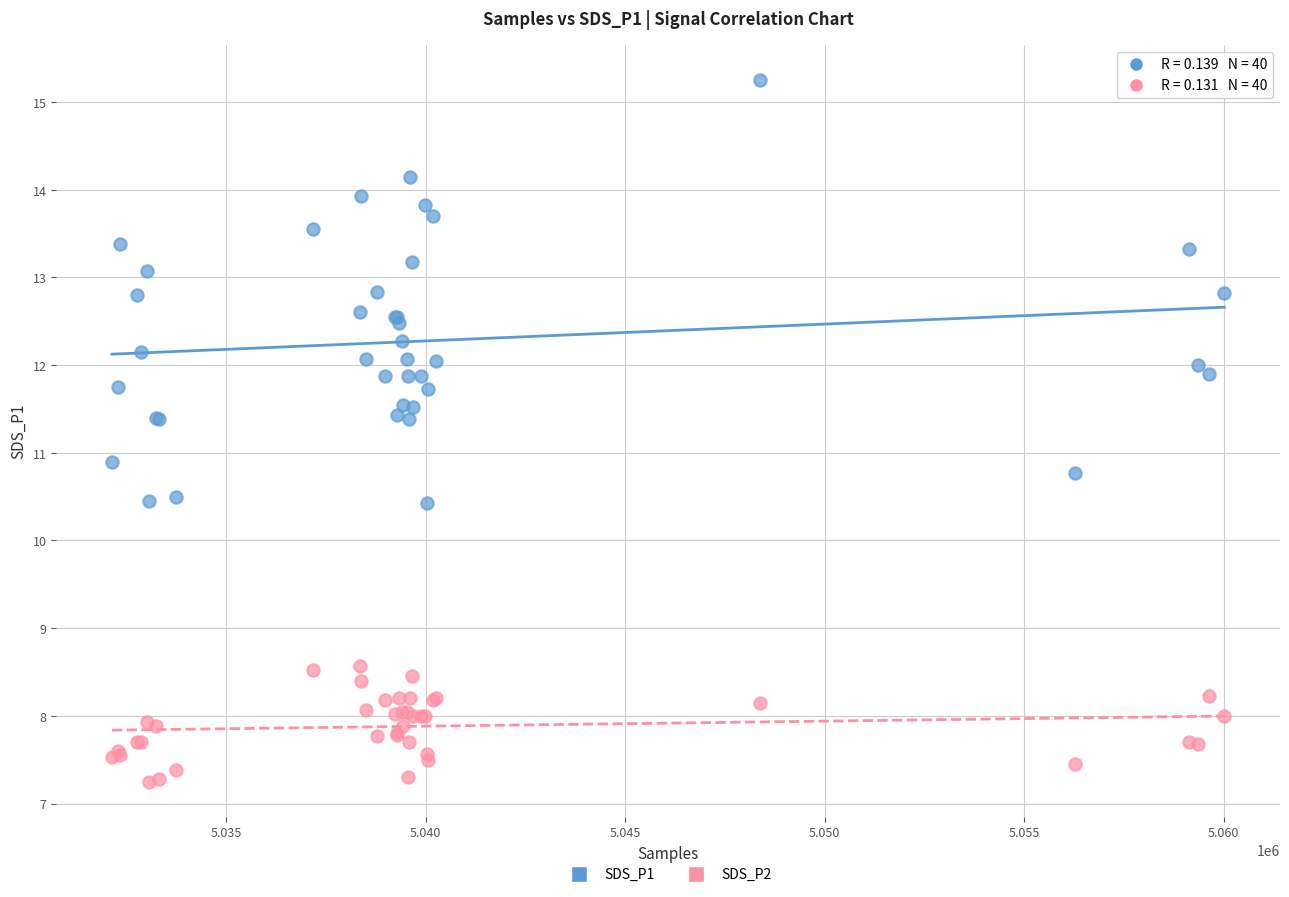

Which series reaches the minimum Y coordinate?

SDS_P2